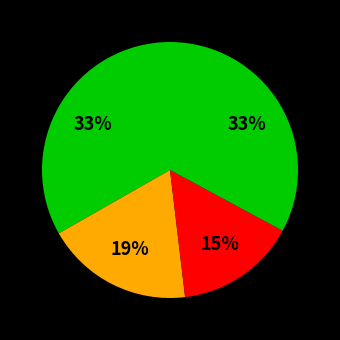

Count the number of slices in the pie.

4